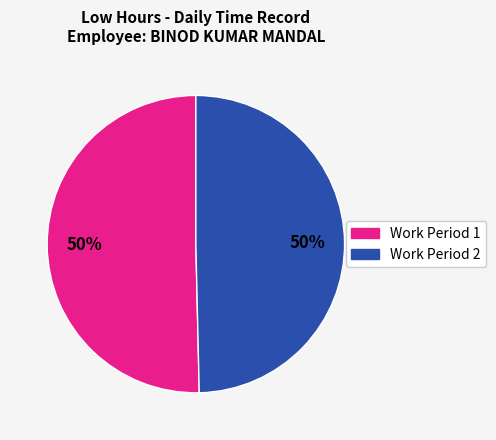

To the nearest percent, what is the average slice percentage?

50%